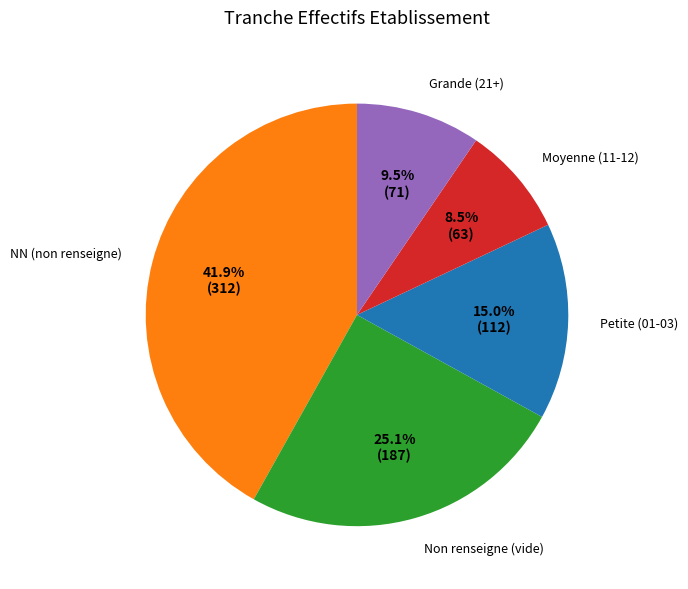

Does any single category account for the majority?

No